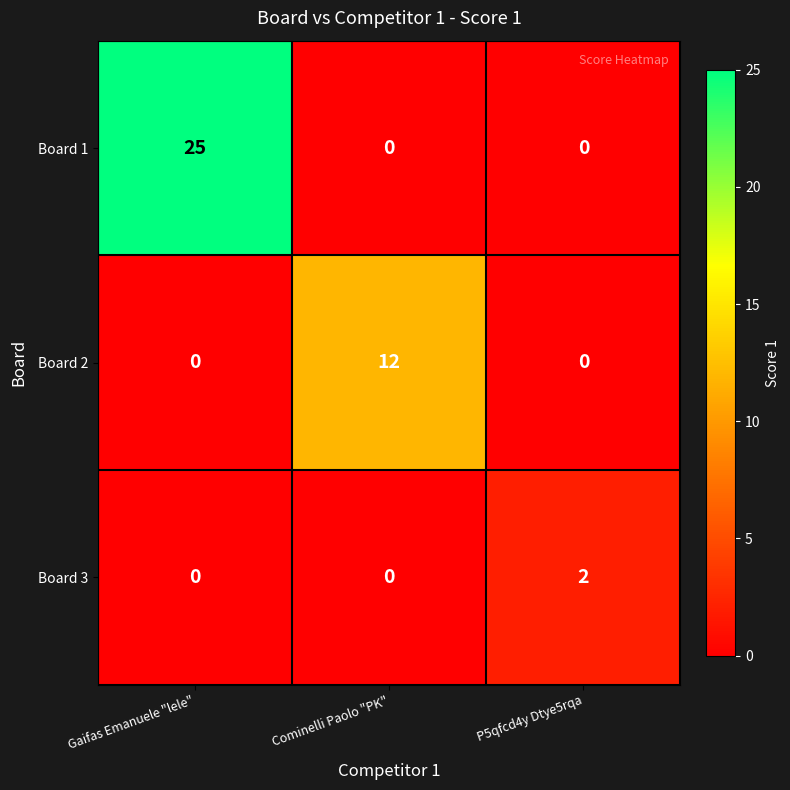

Rank the series by their average value, from lowest to highest.

Board 3, Board 2, Board 1